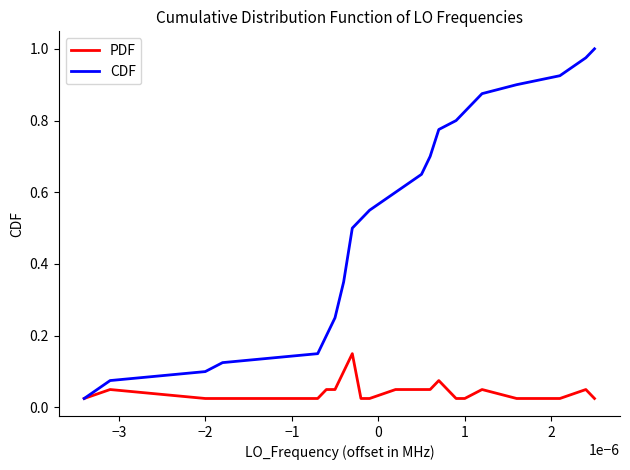

Which series has the largest range (max minus min)?

CDF